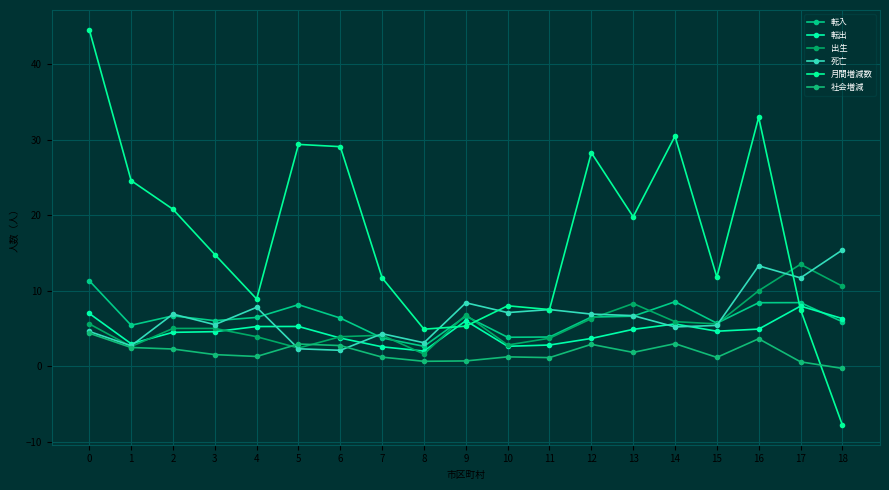

Rank the categories by 死亡 value from lowest to highest.

6, 5, 1, 8, 7, 0, 14, 15, 3, 13, 2, 12, 10, 11, 4, 9, 17, 16, 18